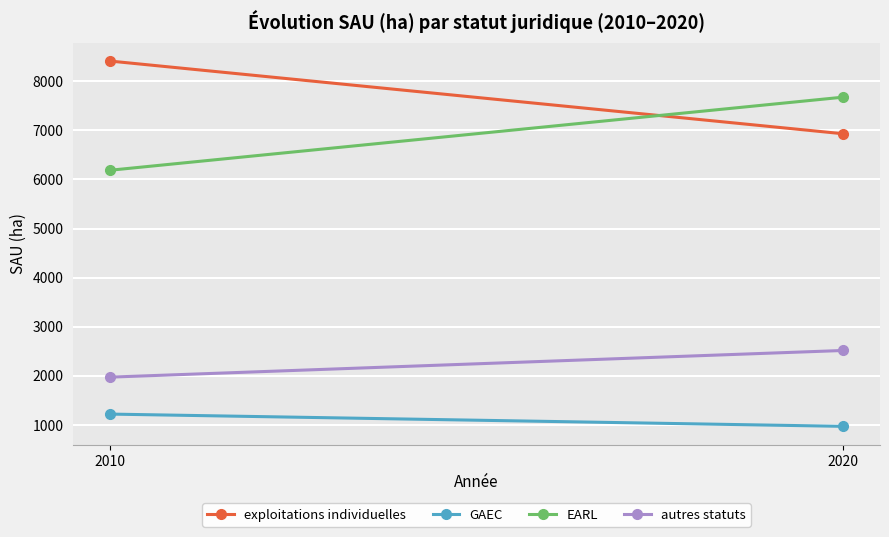

True or false: autres statuts has a value of 2516.1 at 2020.

True